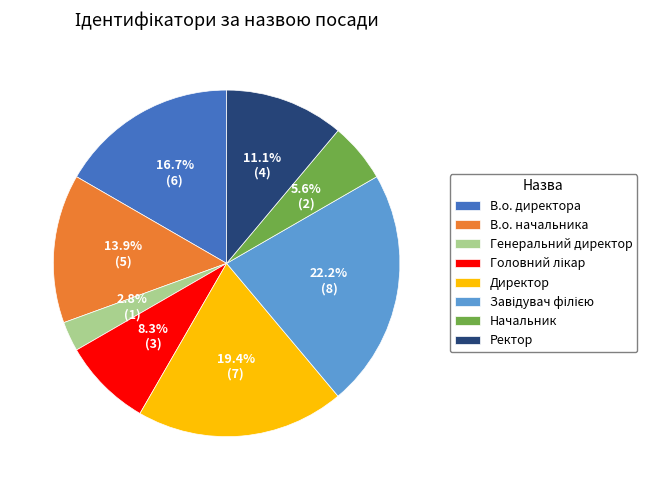

Count the number of slices in the pie.

8